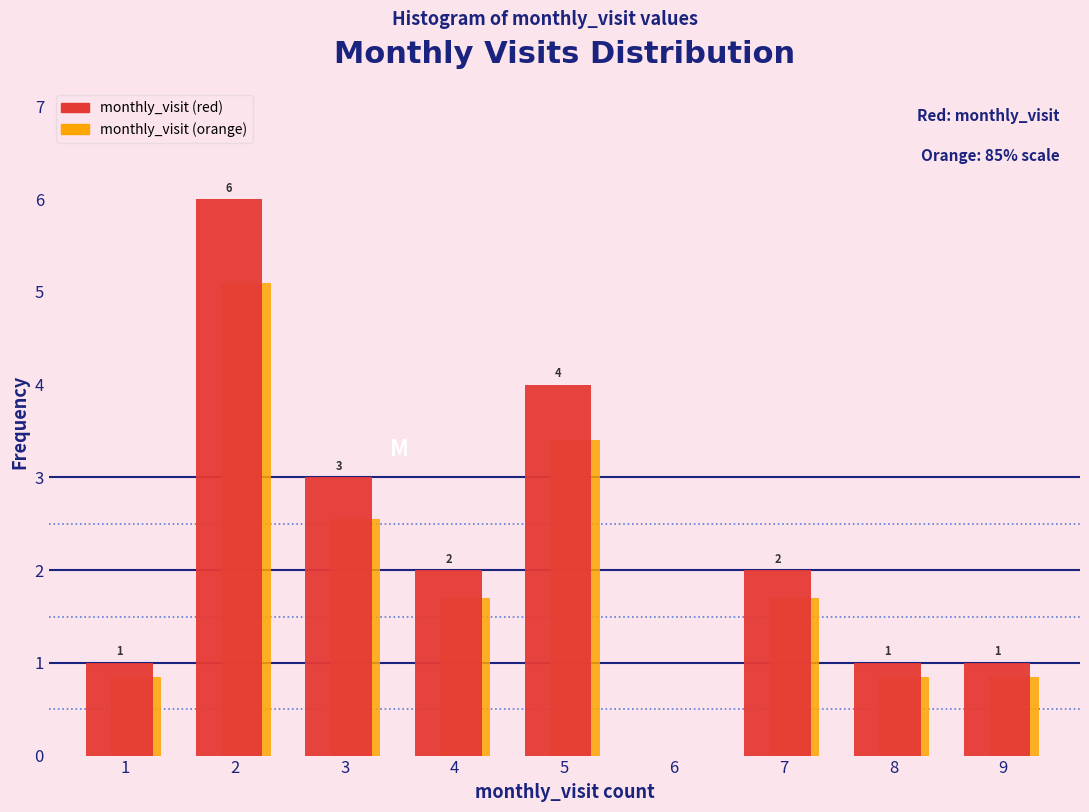

What is the greatest value displayed?

6.0